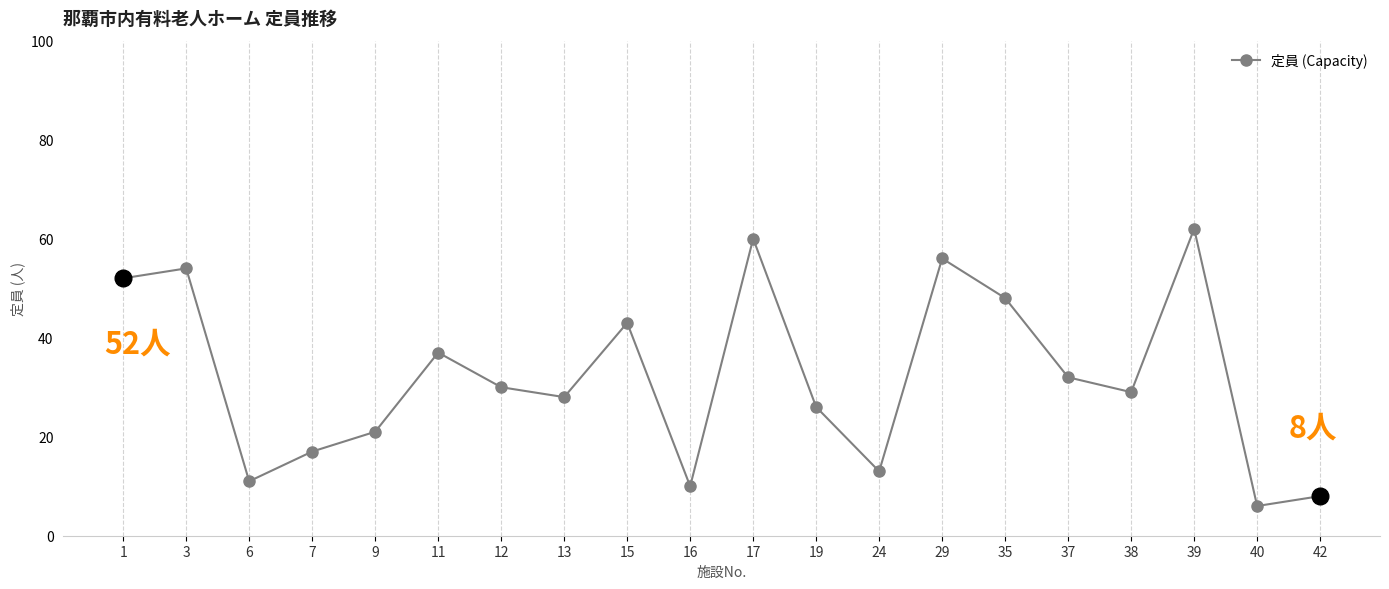

Reading left to right, list all the values displayed in this chart.

52	54	11	17	21	37	30	28	43	10	60	26	13	56	48	32	29	62	6	8